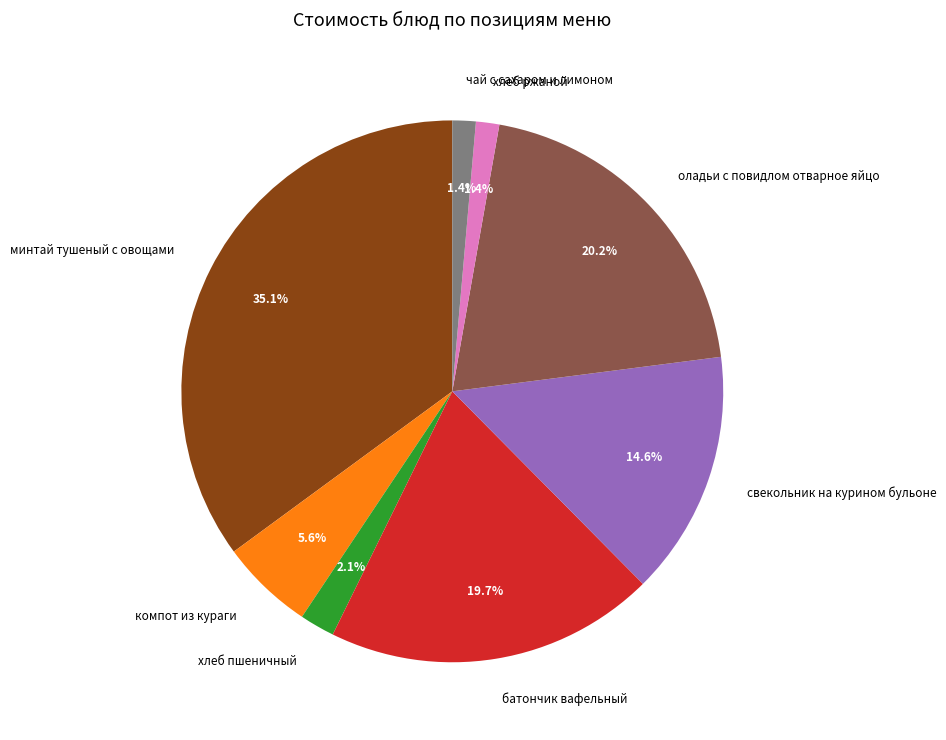

How many slices are in this pie chart?

8